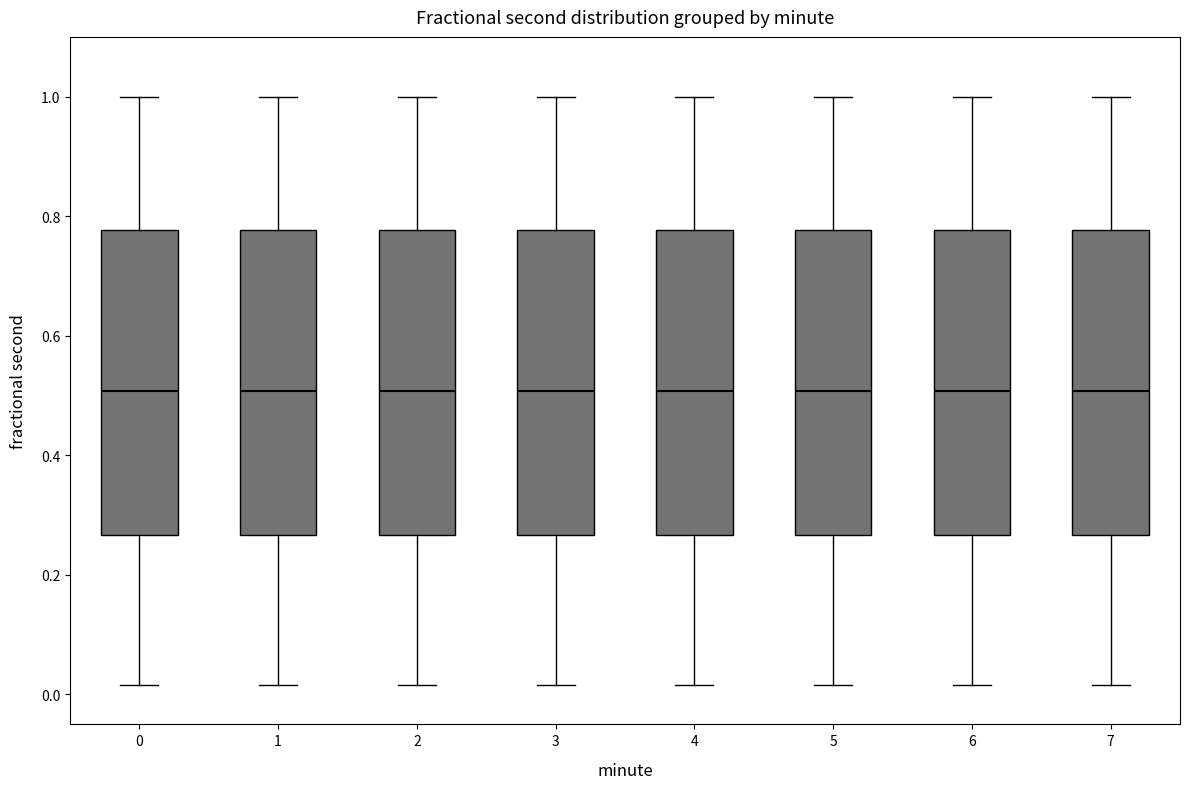

Reading left to right, transcribe this box plot: for each box, give where its median line is, the range the box spans, and where its two whiskers end, as read against the y-axis. The values are not printed on the chart, so give them approximately, as read against the axis.

0: median 0.50, box 0.26 to 0.78, whiskers 0.02 to 1.00
1: median 0.50, box 0.26 to 0.78, whiskers 0.02 to 1.00
2: median 0.50, box 0.26 to 0.78, whiskers 0.02 to 1.00
3: median 0.50, box 0.26 to 0.78, whiskers 0.02 to 1.00
4: median 0.50, box 0.26 to 0.78, whiskers 0.02 to 1.00
5: median 0.50, box 0.26 to 0.78, whiskers 0.02 to 1.00
6: median 0.50, box 0.26 to 0.78, whiskers 0.02 to 1.00
7: median 0.50, box 0.26 to 0.78, whiskers 0.02 to 1.00